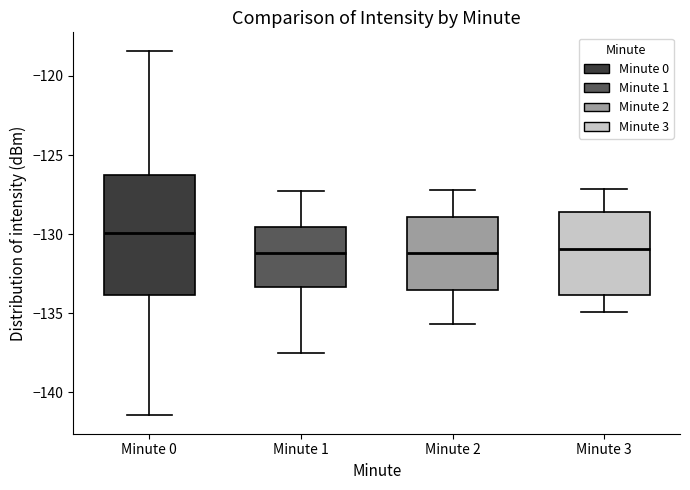

Reading left to right, transcribe this box plot: for each box, give where its median line is, the range the box spans, and where its two whiskers end, as read against the y-axis. The values are not printed on the chart, so give them approximately, as read against the axis.

Minute 0: median -130.0, box -134.0 to -126.0, whiskers -141.5 to -118.5
Minute 1: median -131.0, box -133.5 to -129.5, whiskers -137.5 to -127.5
Minute 2: median -131.0, box -133.5 to -129.0, whiskers -135.5 to -127.0
Minute 3: median -131.0, box -134.0 to -128.5, whiskers -135.0 to -127.0